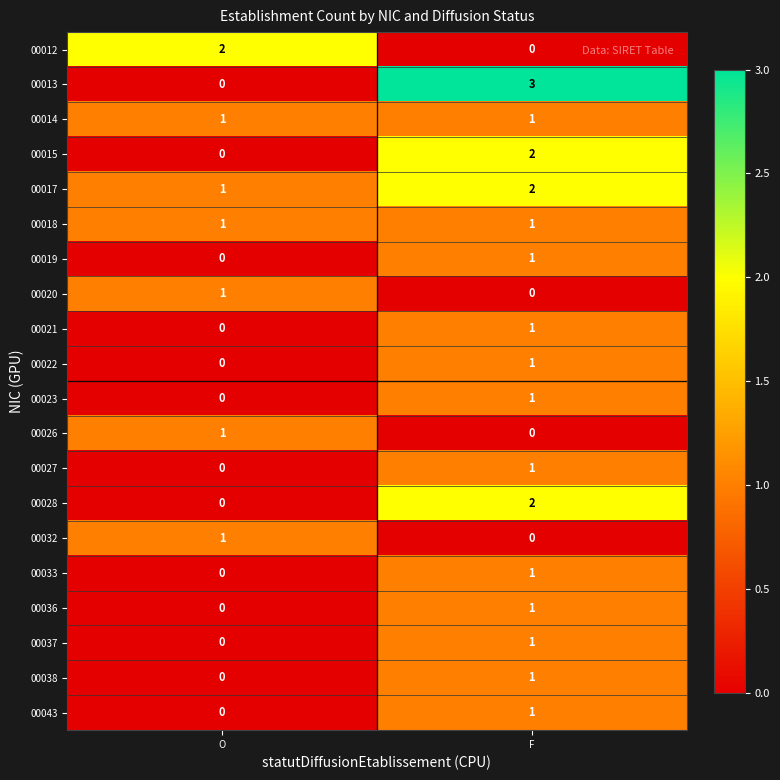

True or false: 00036 has a value of 0 at O.

True